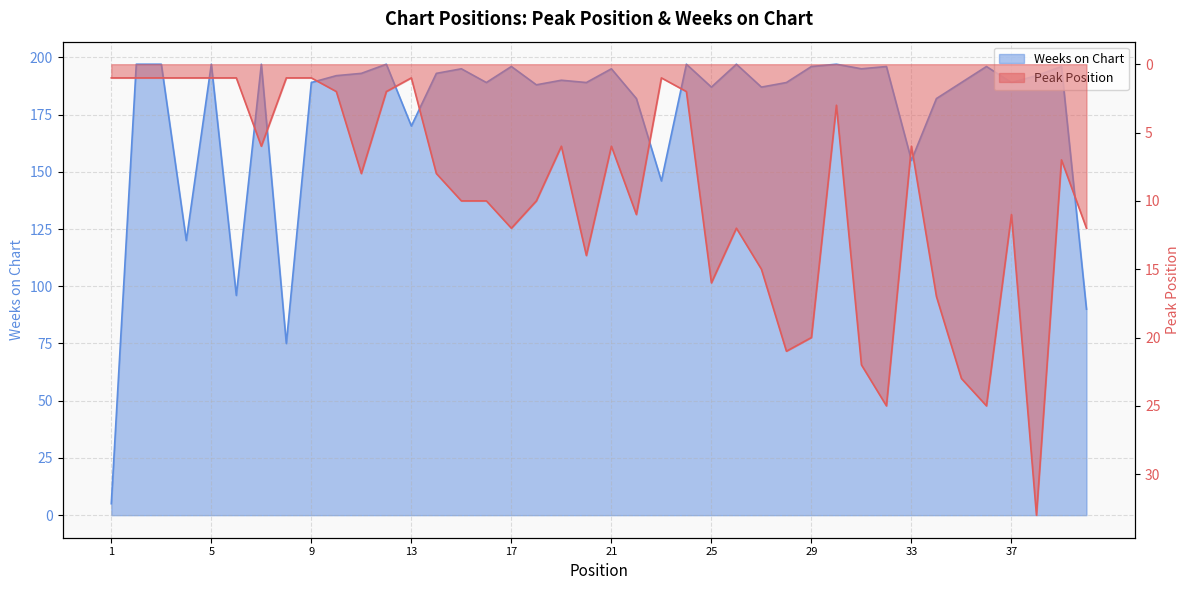

Reading left to right, list all the values displayed in this chart.

Peak Position: 1=1	2=1	3=1	4=1	5=1	6=1	7=6	8=1	9=1	10=2	11=8	12=2	13=1	14=8	15=10	16=10	17=12	18=10	19=6	20=14	21=6	22=11	23=1	24=2	25=16	26=12	27=15	28=21	29=20	30=3	31=22	32=25	33=6	34=17	35=23	36=25	37=11	38=33	39=7	40=12
Weeks on Chart: 1=5	2=197	3=197	4=120	5=197	6=96	7=197	8=75	9=189	10=192	11=193	12=197	13=170	14=193	15=195	16=189	17=196	18=188	19=190	20=189	21=195	22=182	23=146	24=197	25=187	26=197	27=187	28=189	29=196	30=197	31=195	32=196	33=155	34=182	35=189	36=196	37=189	38=192	39=196	40=90